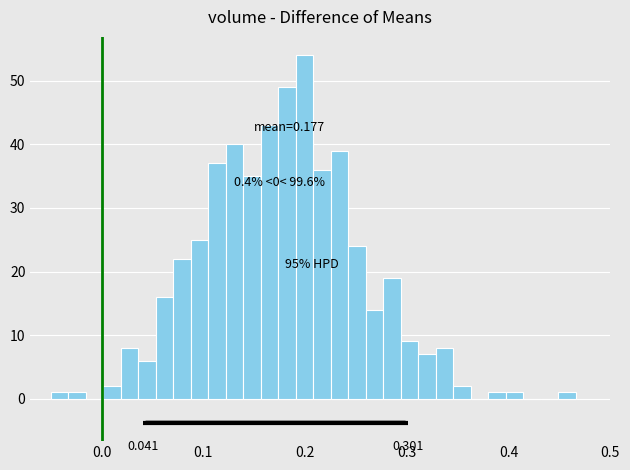

Read against the x-axis, roughly where is the centre of the tallest bar?

0.20